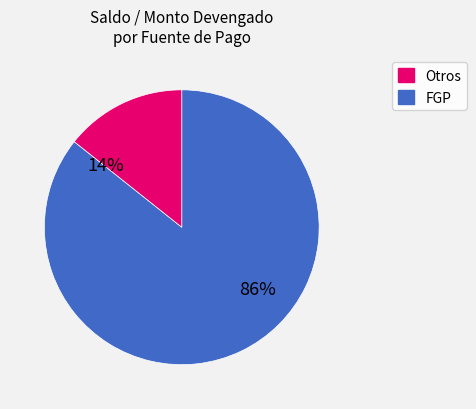

To the nearest percent, what is the average slice percentage?

50%